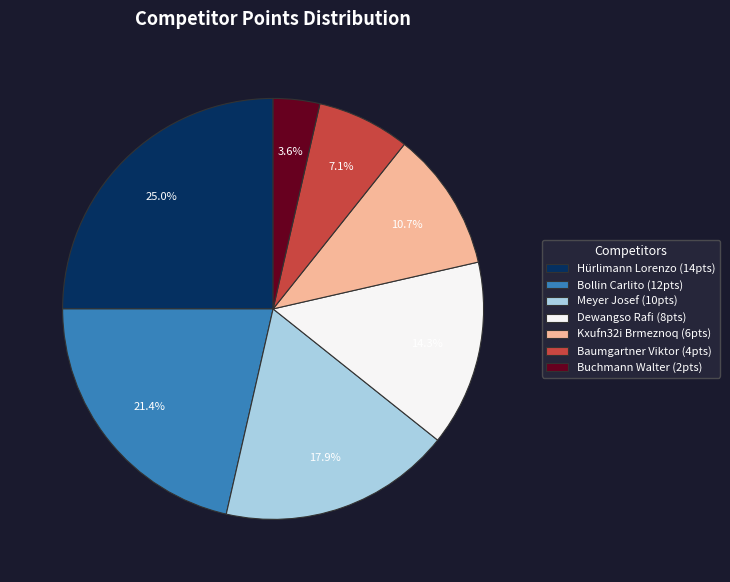

Which has a higher value, Bollin Carlito (12pts) or Meyer Josef (10pts)?

Bollin Carlito (12pts)